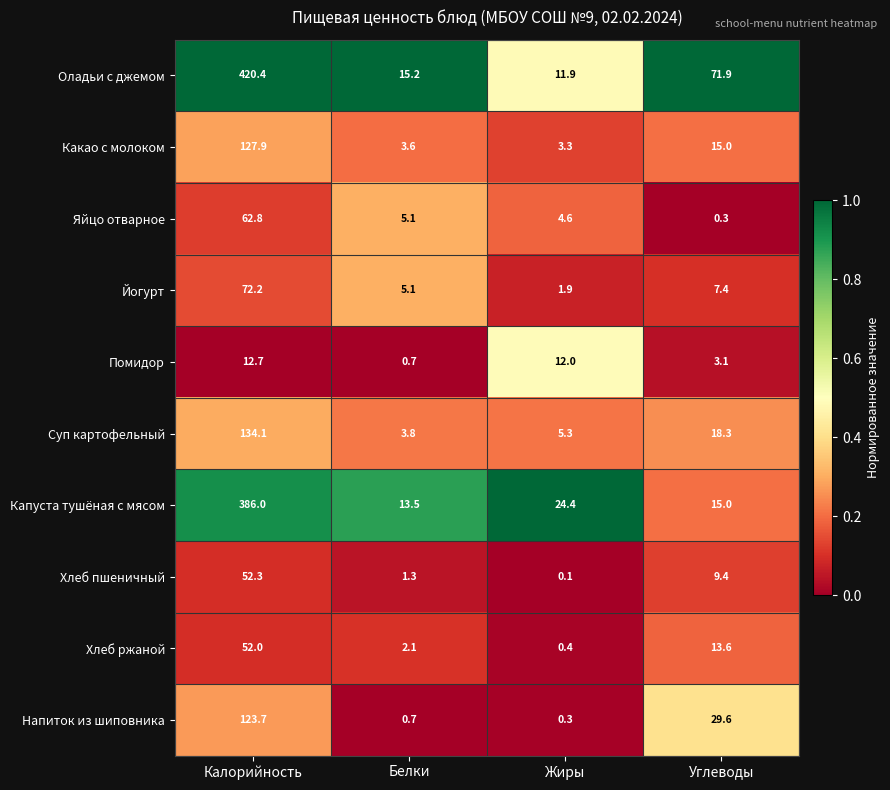

The value of Суп картофельный at Углеводы is 18.3. True or false?

True